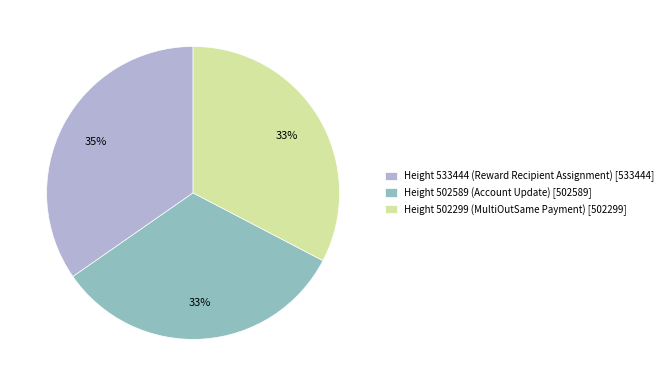

To the nearest percent, what is the average slice percentage?

33%